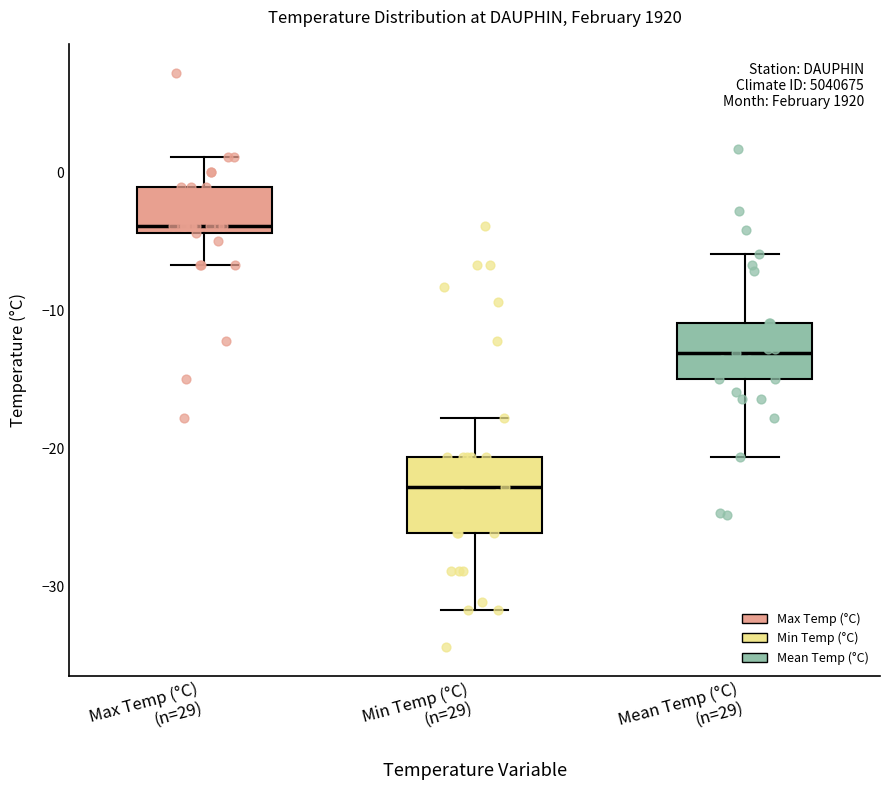

Where does the median line of the box for Mean Temp (°C) (n=29) sit on the y-axis? The values are not printed on the chart, so give them approximately, as read against the axis.

-13